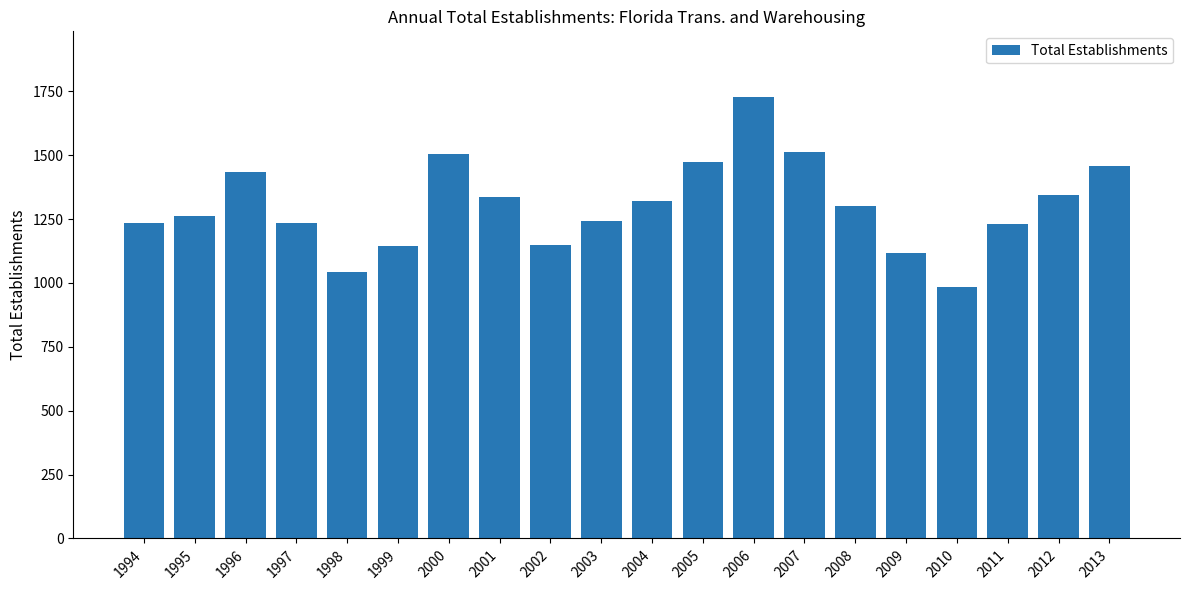

Which category has the lowest value across all series?

2010